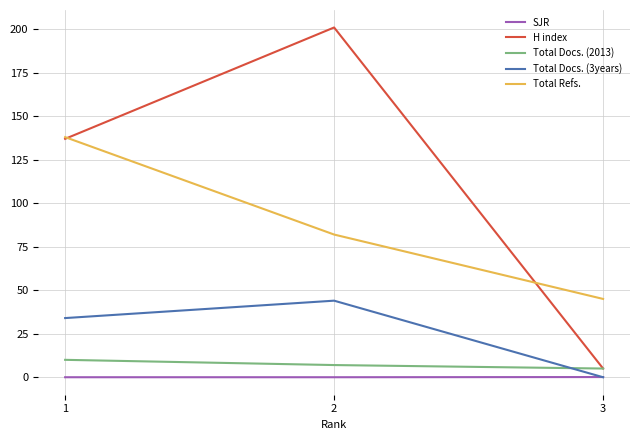

Which series has the largest total across all categories?

H index